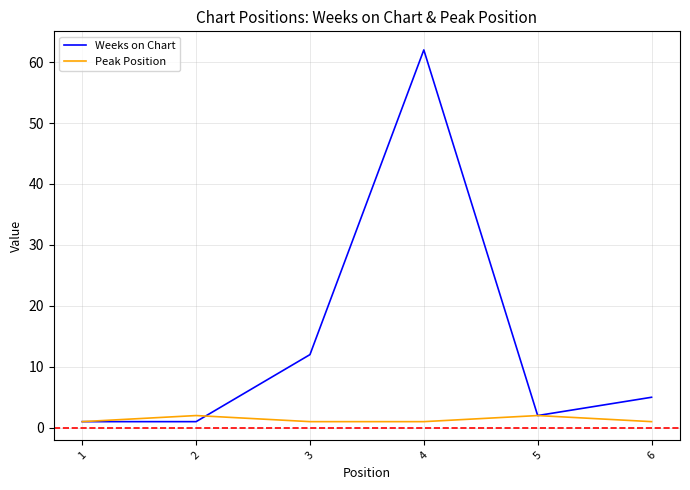

What is the approximate value of Peak Position at 1?

1